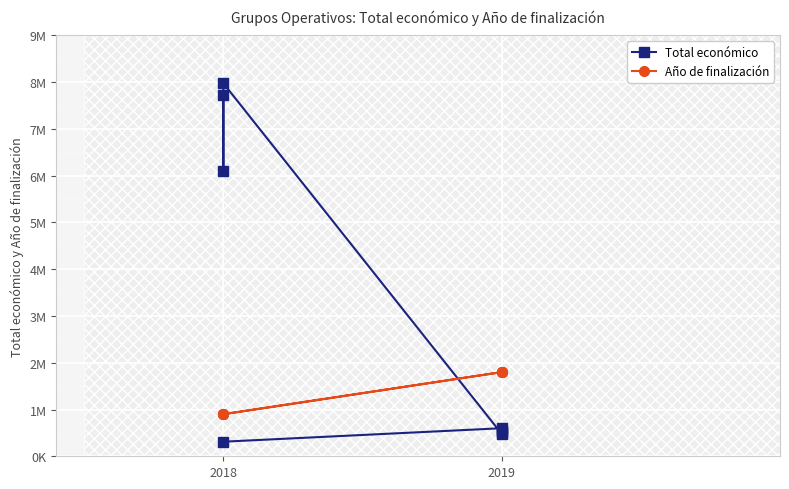

Where is the first local maximum for Total económico?

2019